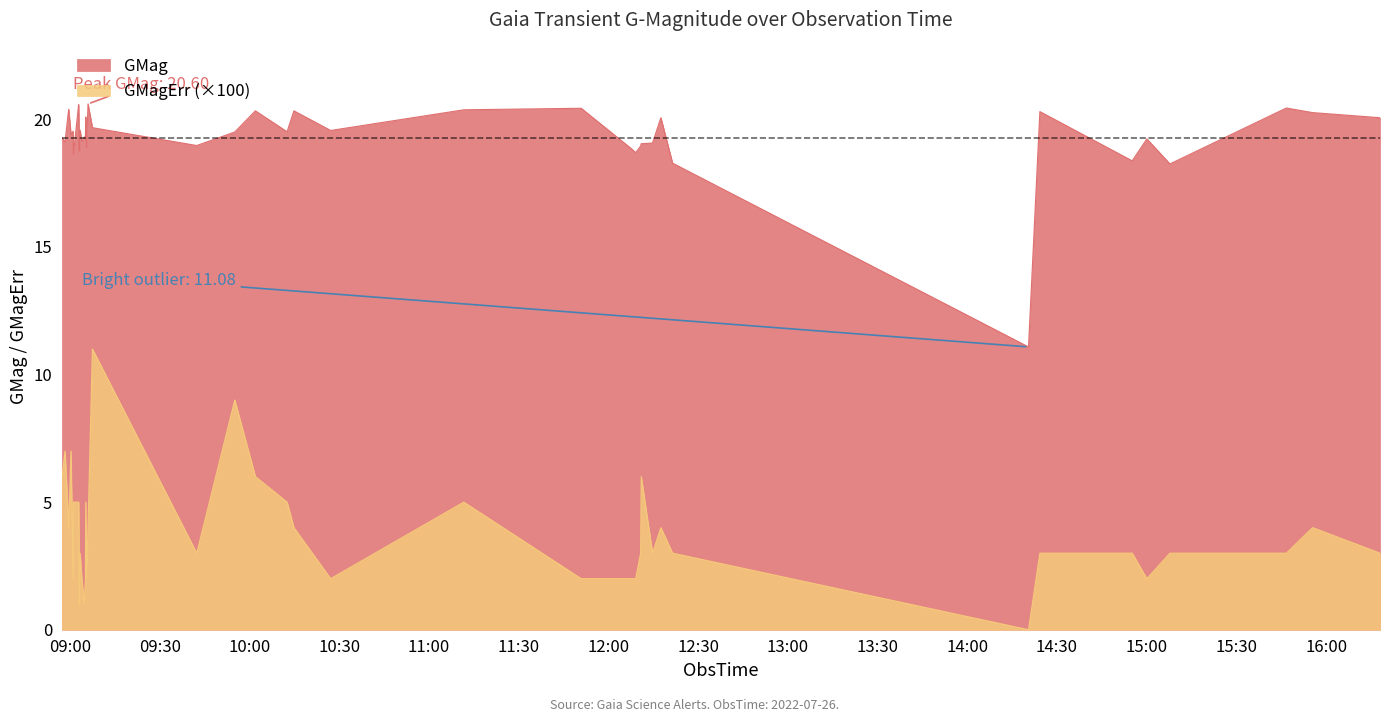

What position from the right is 2022-07-26T09:03:08?

8